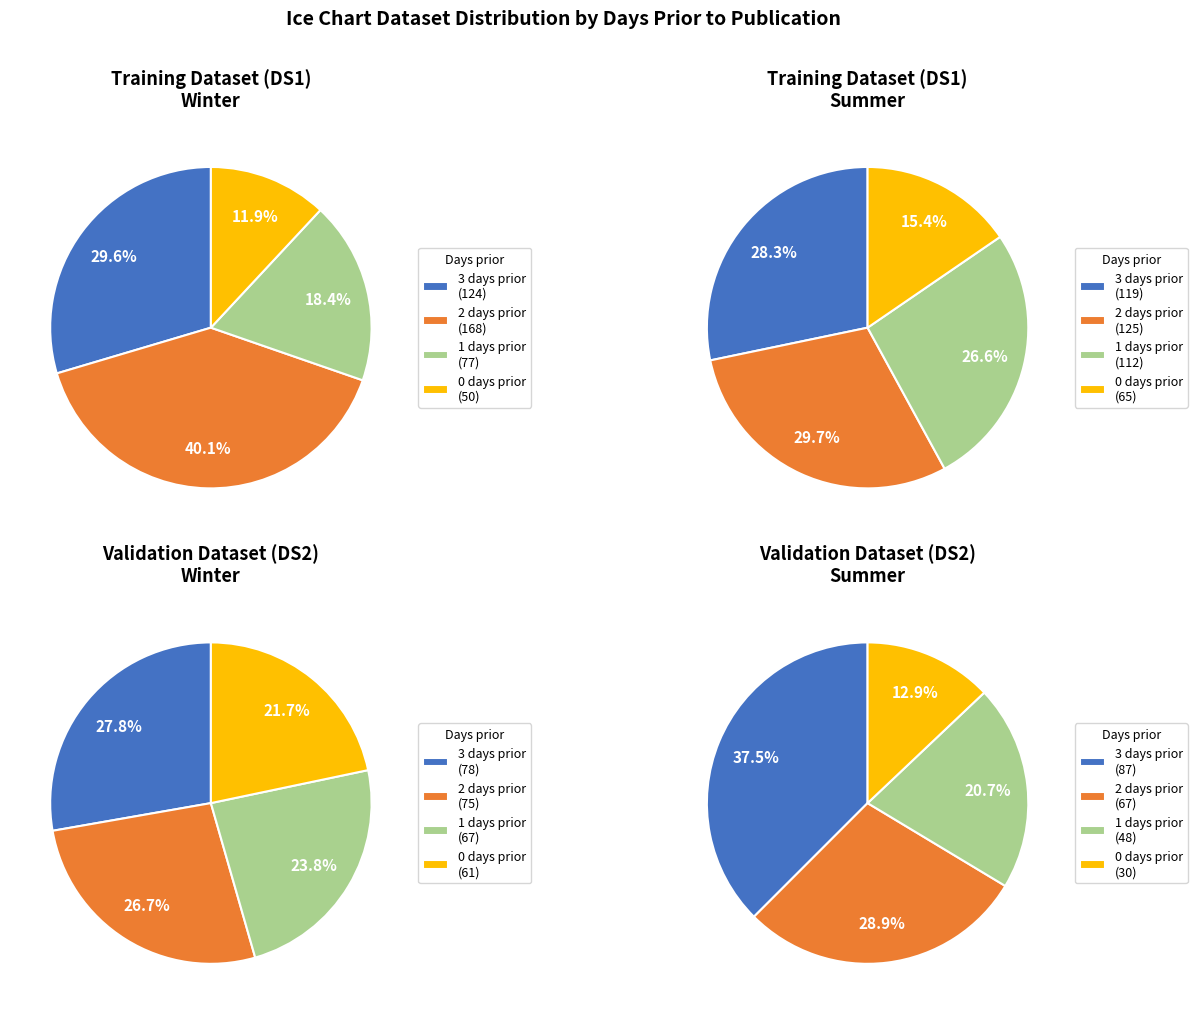

Between 3 and 0, which series saw the biggest shift?

Winter